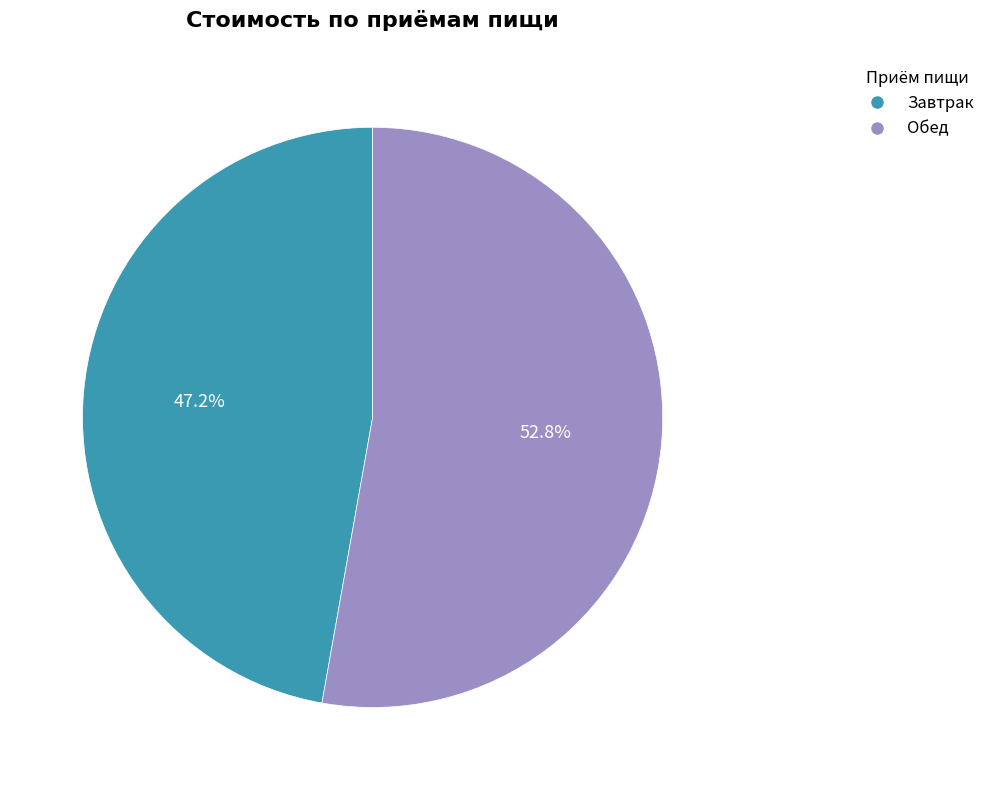

Rank the categories by value from highest to lowest.

Обед, Завтрак